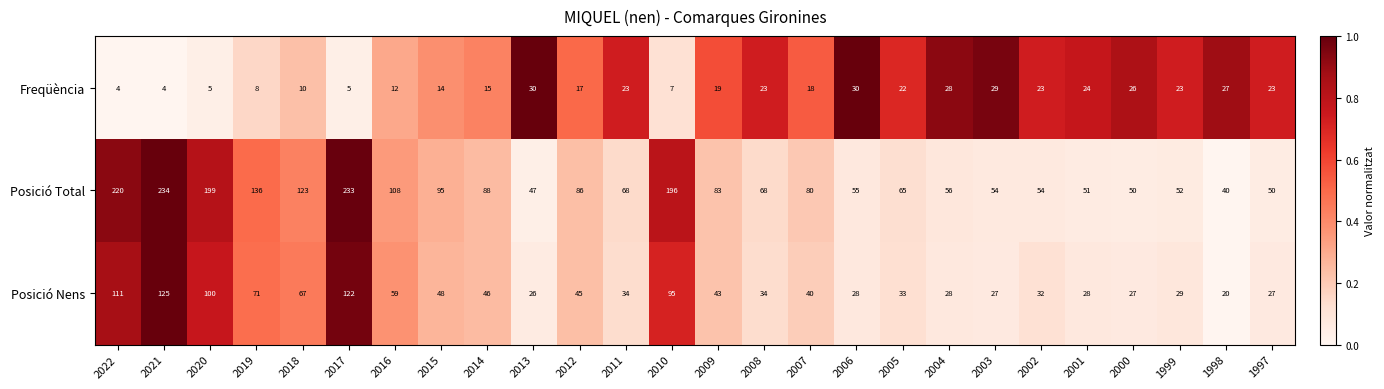

The value of Posició Total at 2005 is 113. True or false?

False